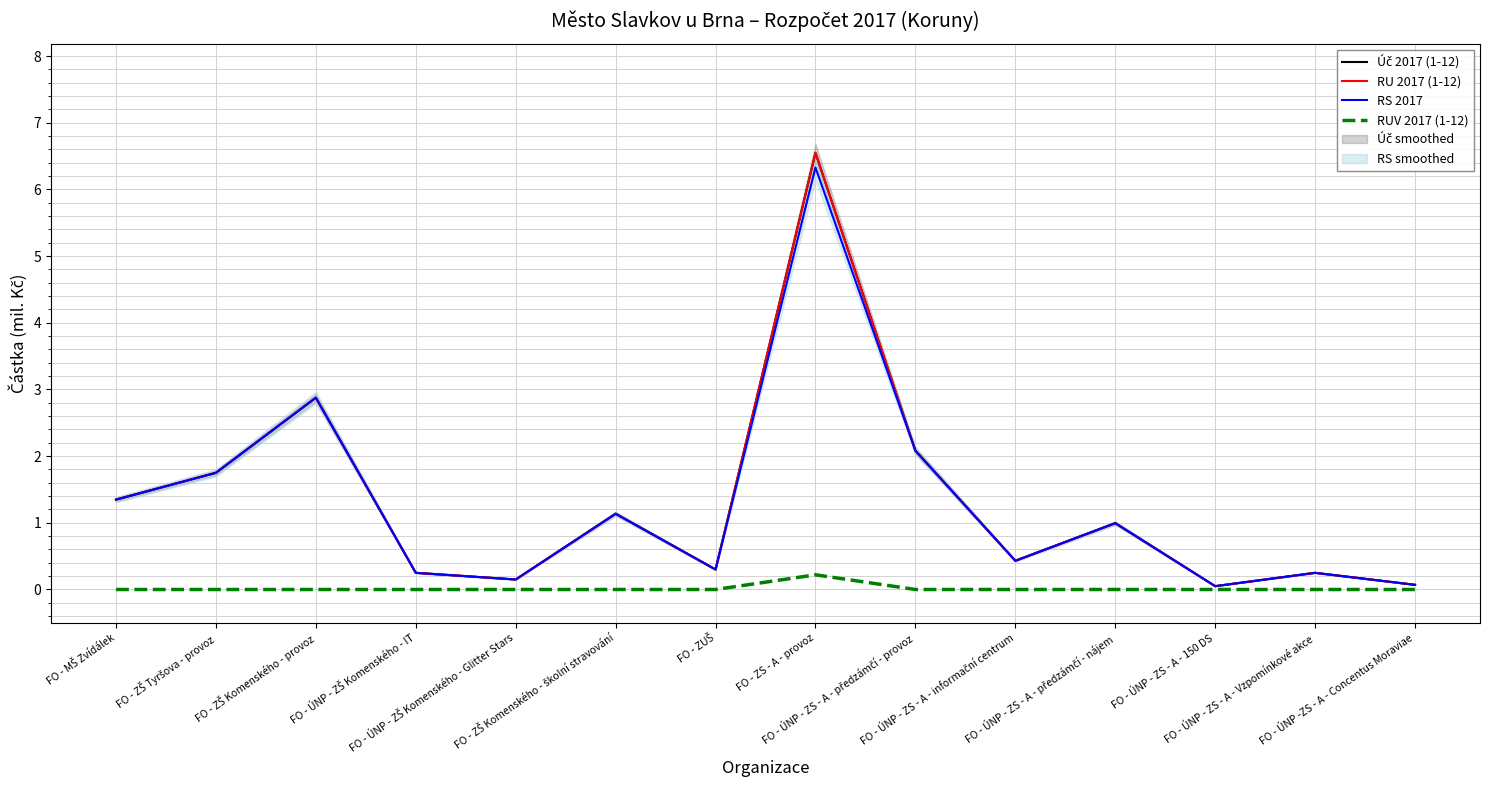

Rank the categories by RU 2017 (1-12) value from lowest to highest.

FO - ÚNP - ZS - A - 150 DS, FO - ÚNP -ZS - A - Concentus Moraviae, FO - ÚNP - ZŠ Komenského - Glitter Stars, FO - ÚNP - ZŠ Komenského - IT, FO - ÚNP - ZS - A - Vzpomínkové akce, FO - ZUŠ, FO - ÚNP - ZS - A - informační centrum, FO - ÚNP - ZS - A - předzámčí - nájem, FO - ZŠ Komenského - školní stravování, FO - MŠ Zvídálek, FO - ZŠ Tyršova - provoz, FO - ÚNP - ZS - A - předzámčí - provoz, FO - ZŠ Komenského - provoz, FO - ZS - A - provoz